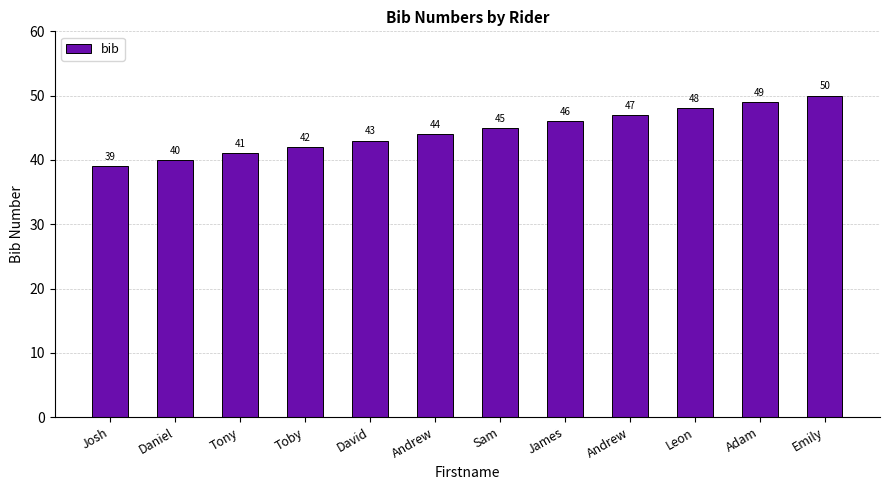

What is the difference between the maximum and second lowest values?

10